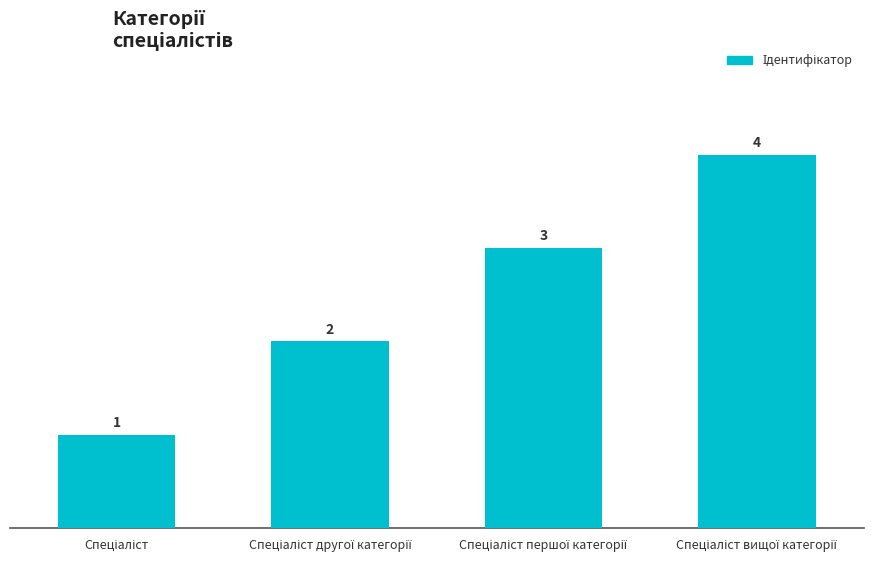

What is the sum of all values?

10